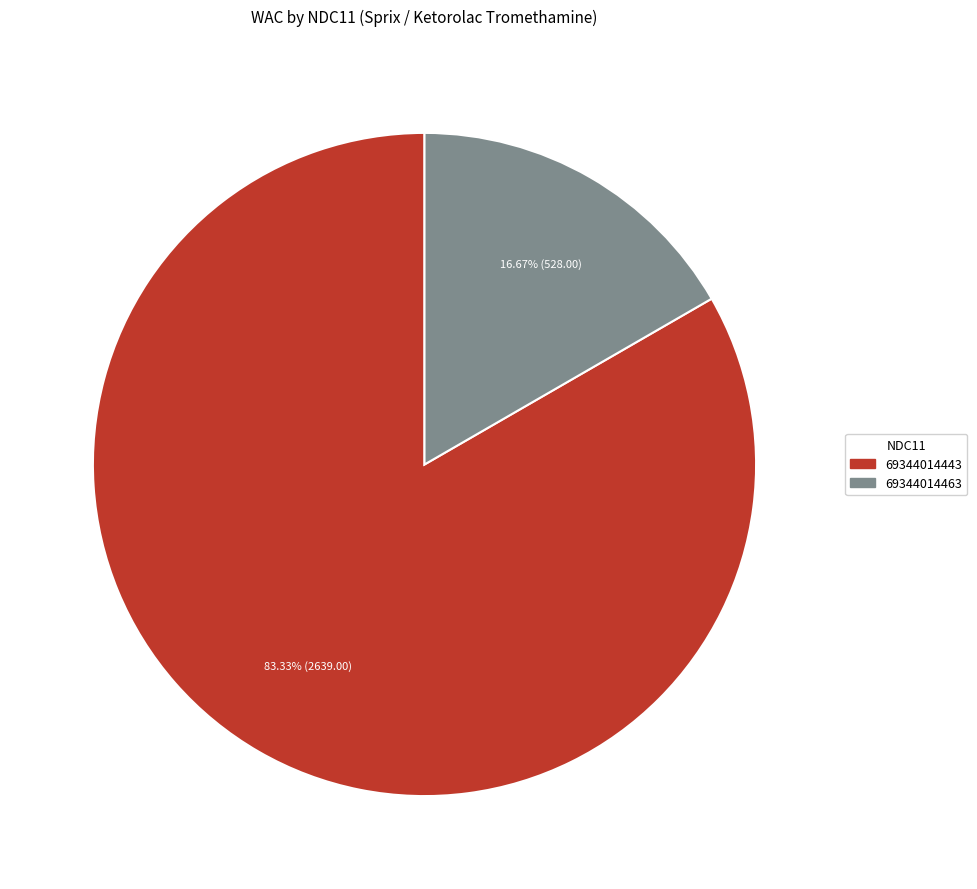

The 69344014463 slice represents 24% of the pie. True or false?

False